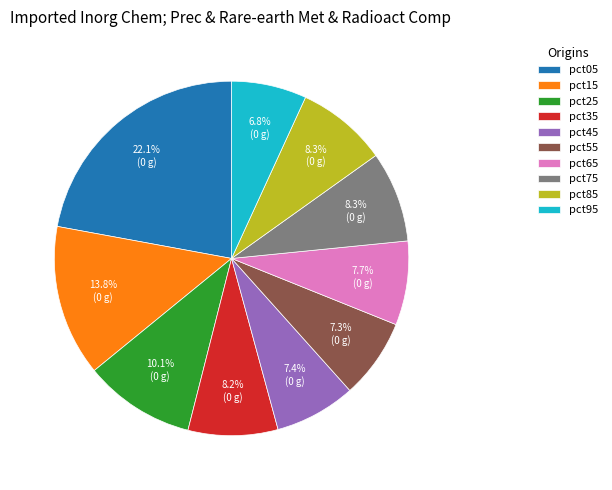

Which has a higher value, pct95 or pct15?

pct15